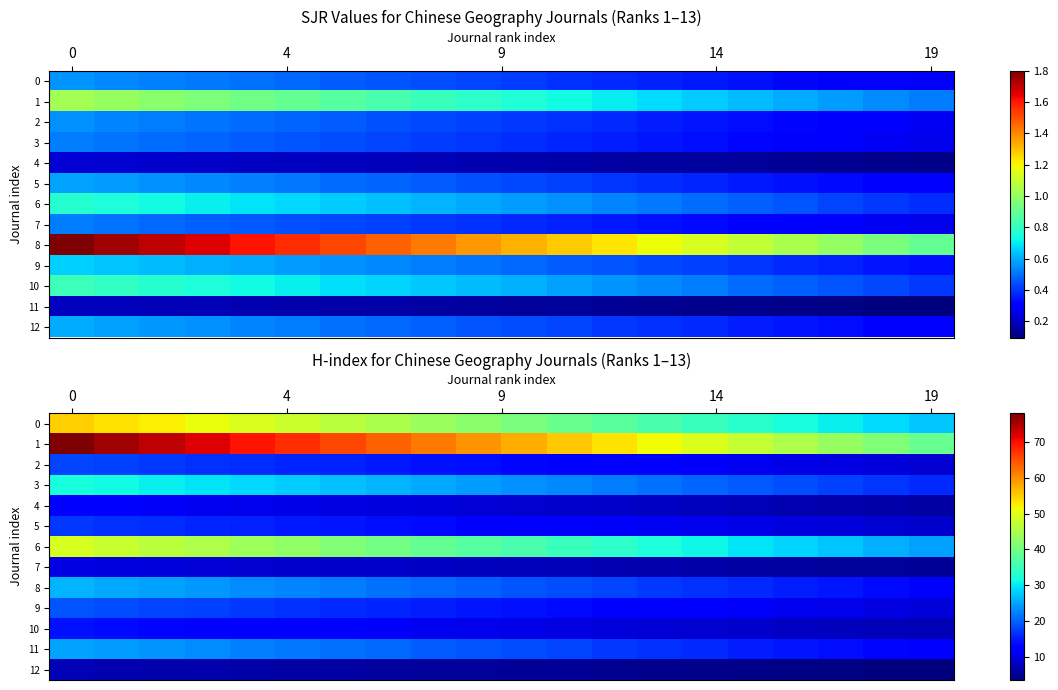

Is it true that 4 equals 18.0 at 0?

False